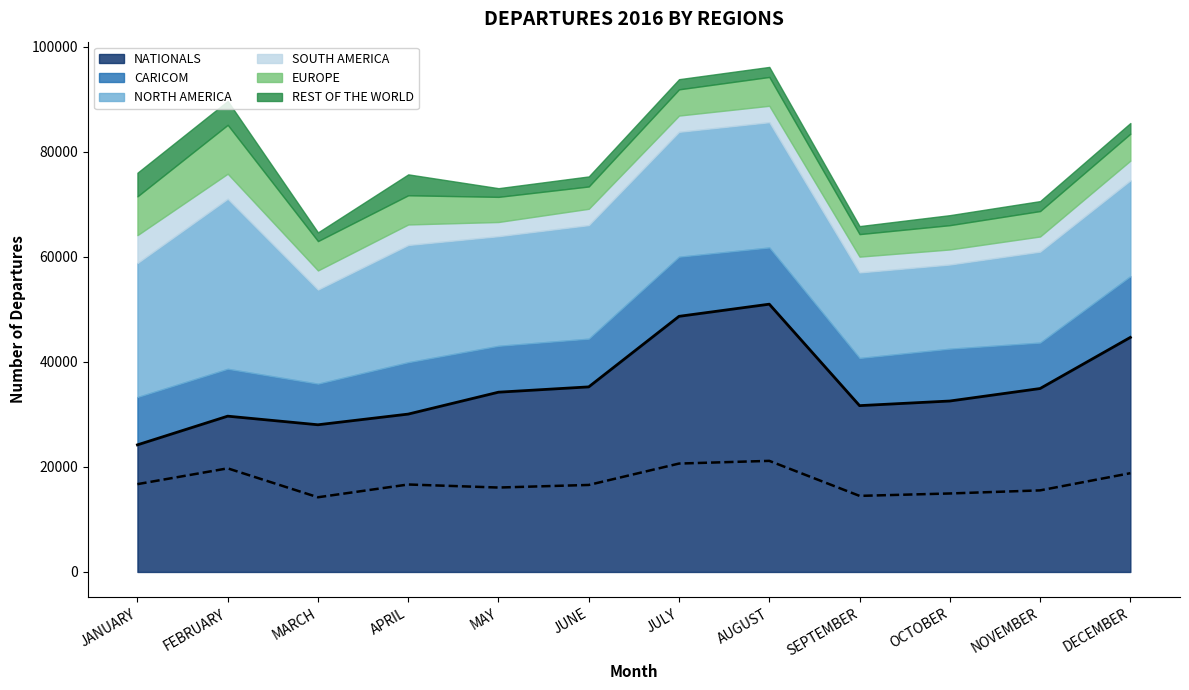

How many times do REST OF THE WORLD and SOUTH AMERICA cross each other?

2